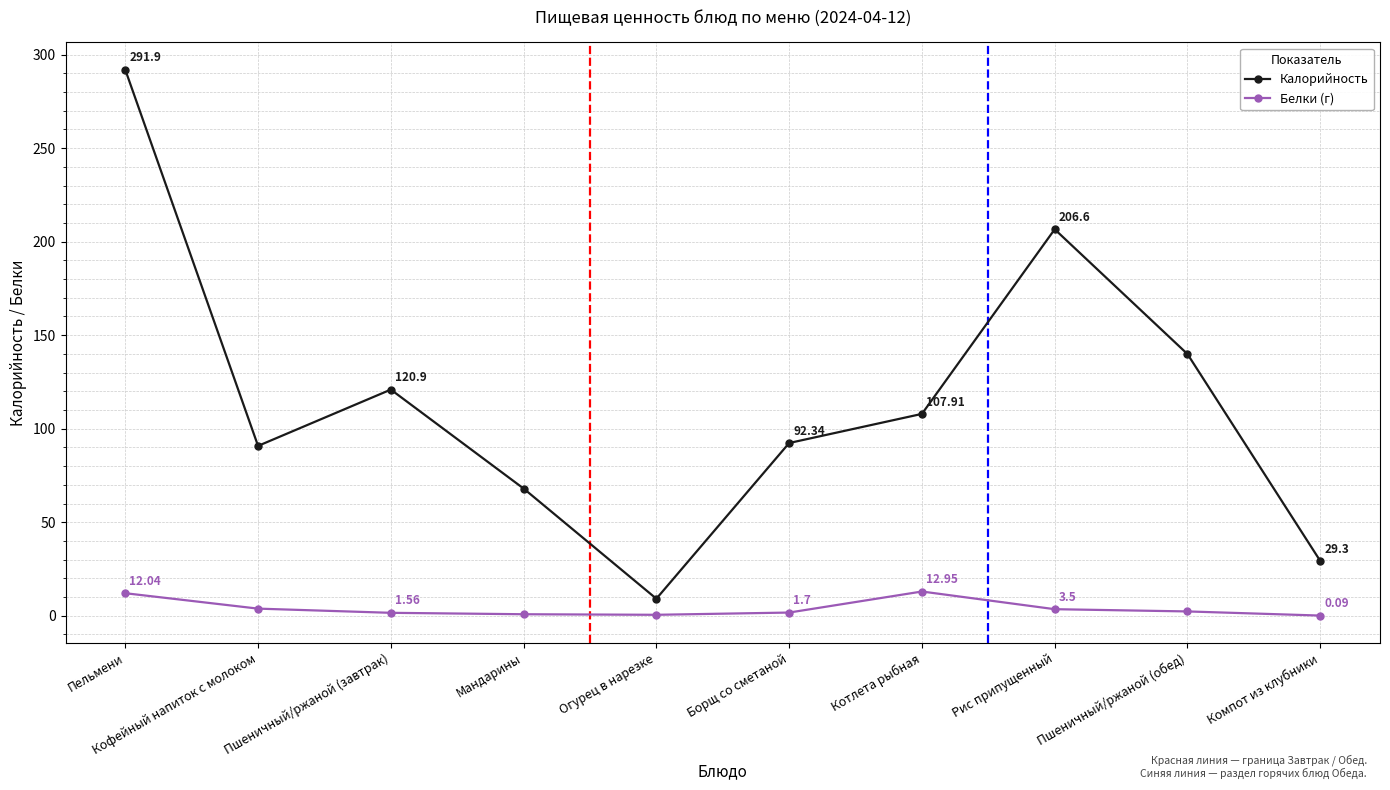

What is the label of the 10th point from the right?

Пельмени